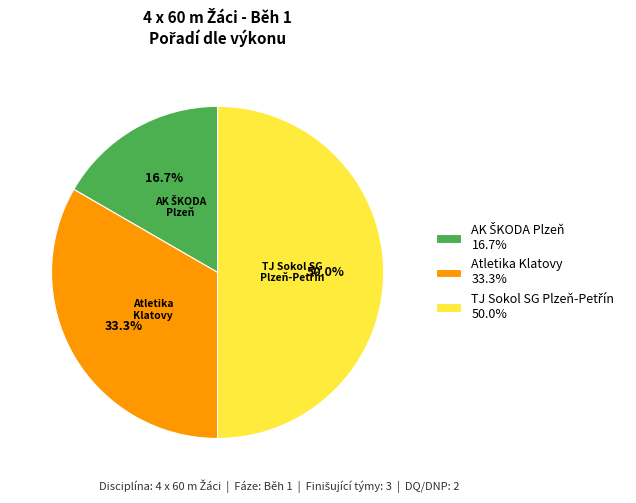

To the nearest percent, what is the average slice percentage?

33%